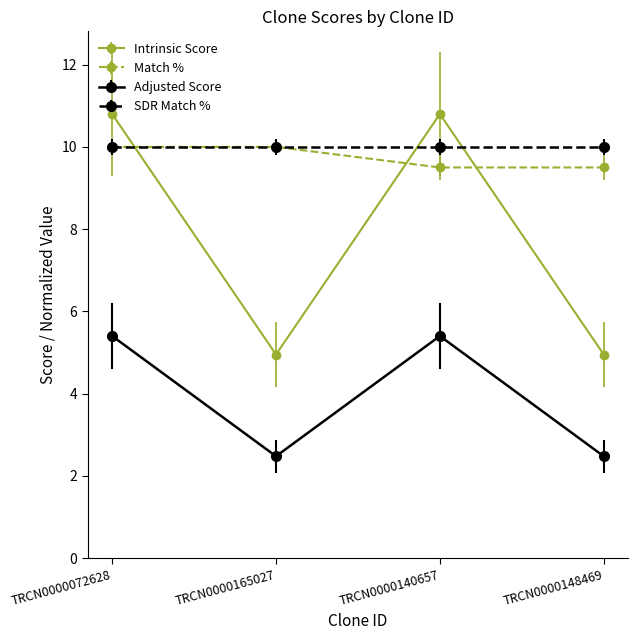

How many lines are shown in the chart?

4